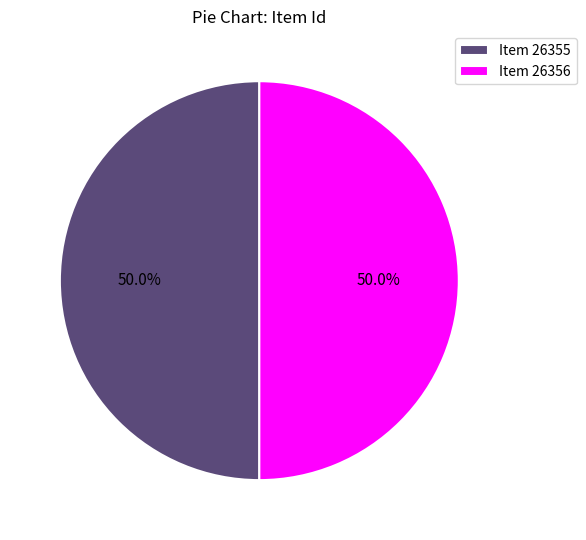

To the nearest percent, what is the average slice percentage?

50%